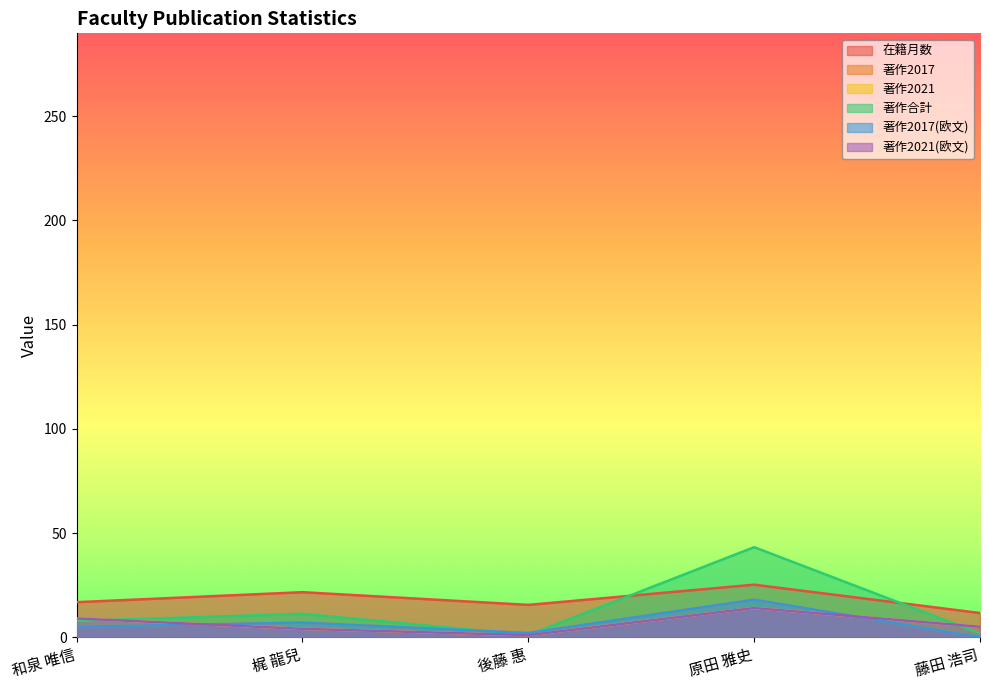

What is the sum of all 著作2017 values?

32.0